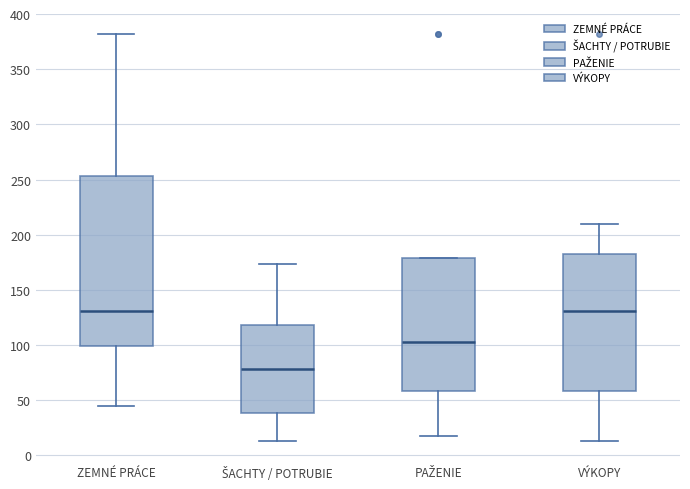

Where is the upper edge of the box for PAŽENIE on the y-axis? The values are not printed on the chart, so give them approximately, as read against the axis.

180